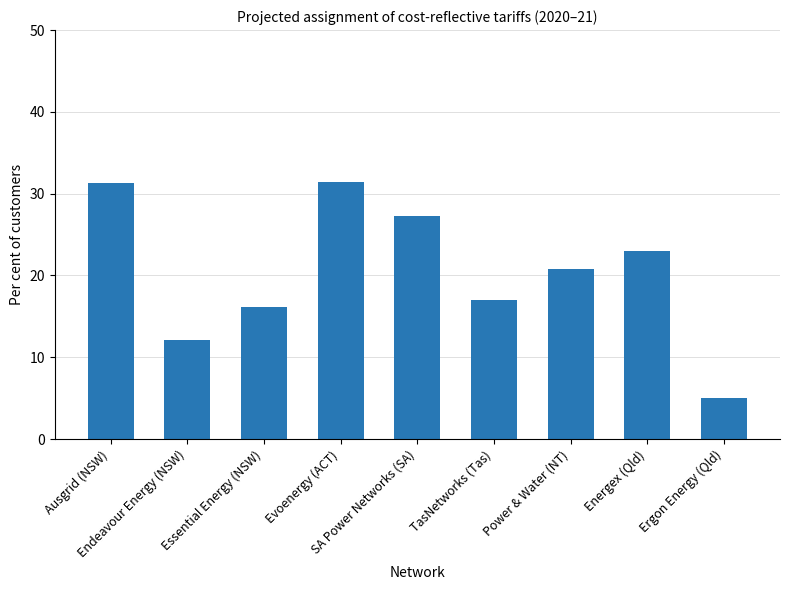

At which category does the chart reach its minimum across all series?

Ergon Energy (Qld)